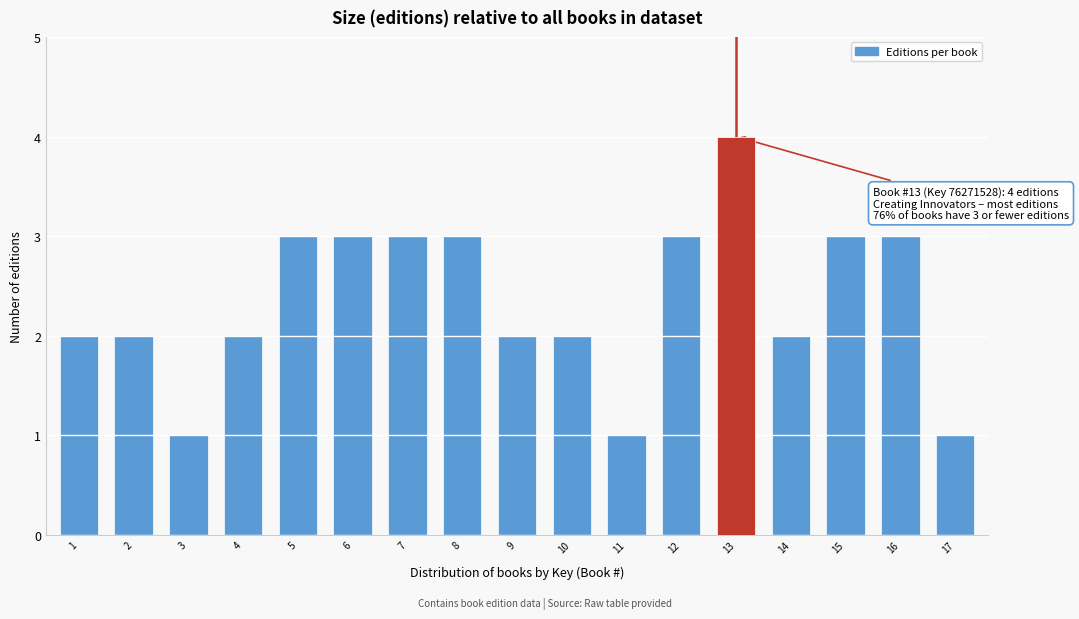

Reading left to right, extract all data points from this chart.

1=2	2=2	3=1	4=2	5=3	6=3	7=3	8=3	9=2	10=2	11=1	12=3	13=4	14=2	15=3	16=3	17=1